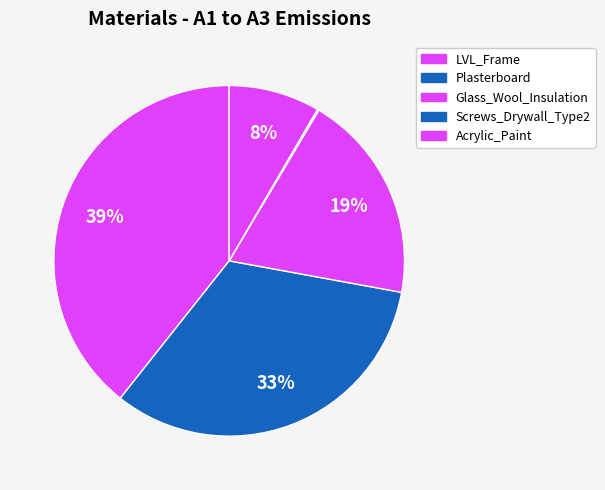

What is the total percentage of Glass_Wool_Insulation and Acrylic_Paint?

27.7%